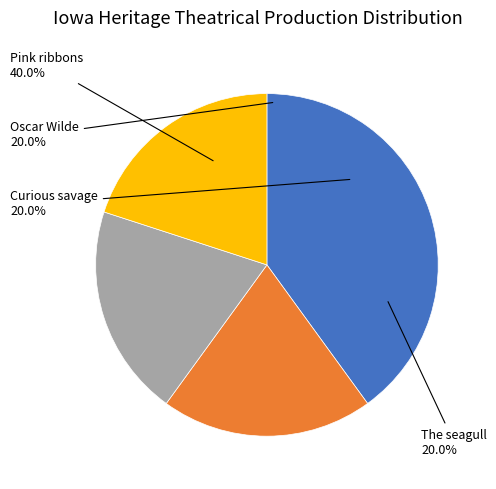

To the nearest percent, what is the difference between the largest and smallest slice percentages?

20%